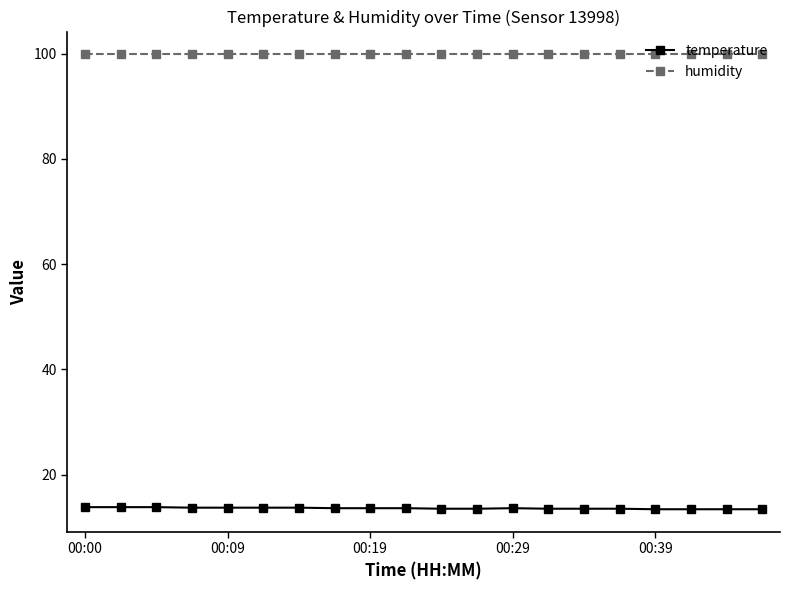

True or false: humidity and temperature intersect in this chart.

False